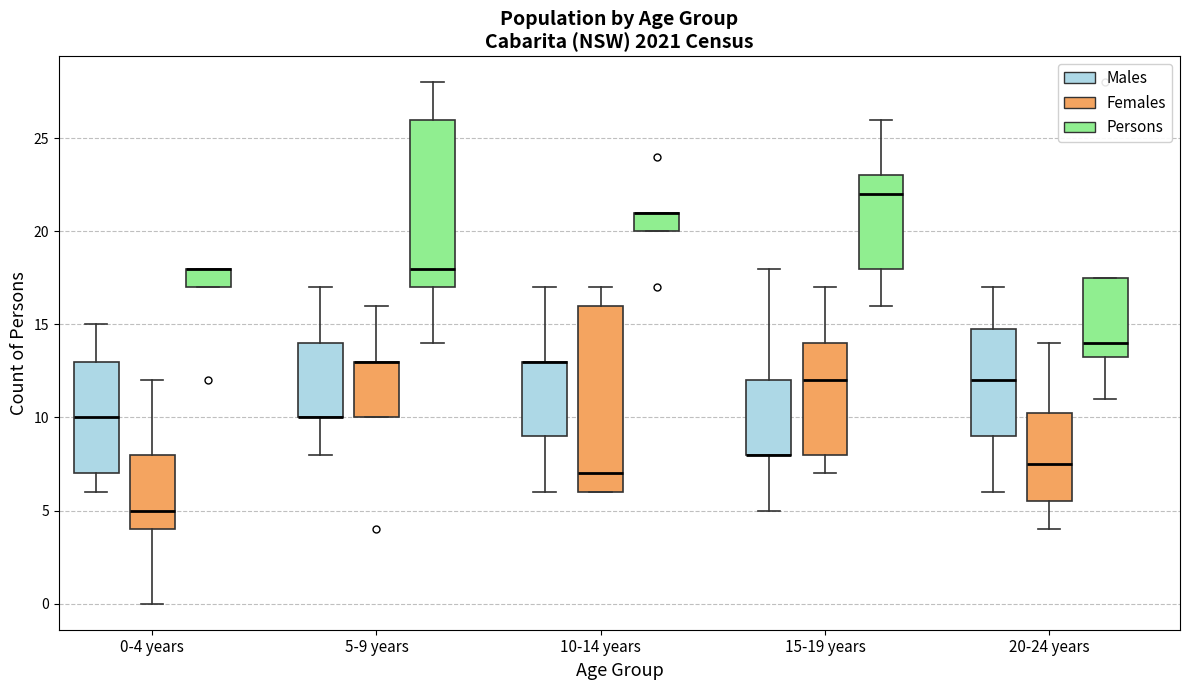

Which box is the tallest, from its lower edge to its upper edge?

10-14 years (Females)